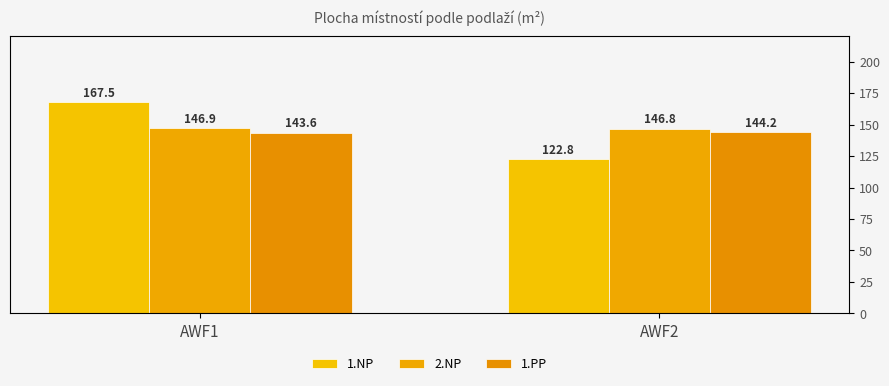

How many bars are there in total?

6